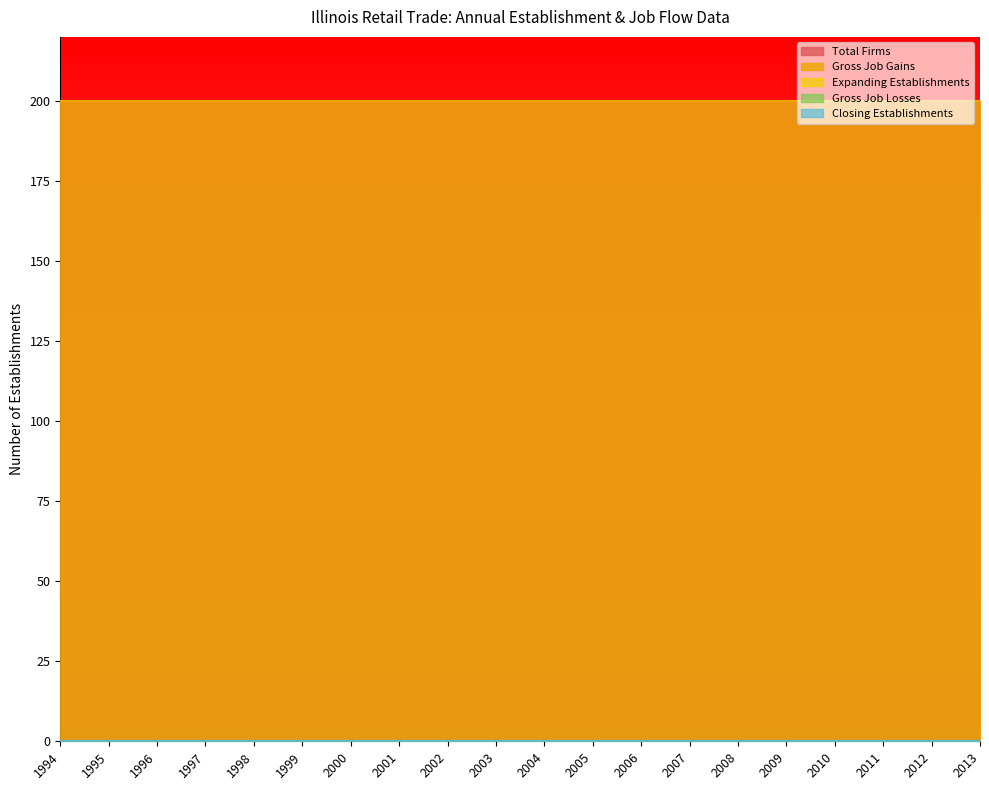

List the series in order of their peak value, lowest first.

Expanding Establishments, Gross Job Losses, Closing Establishments, Total Firms, Gross Job Gains